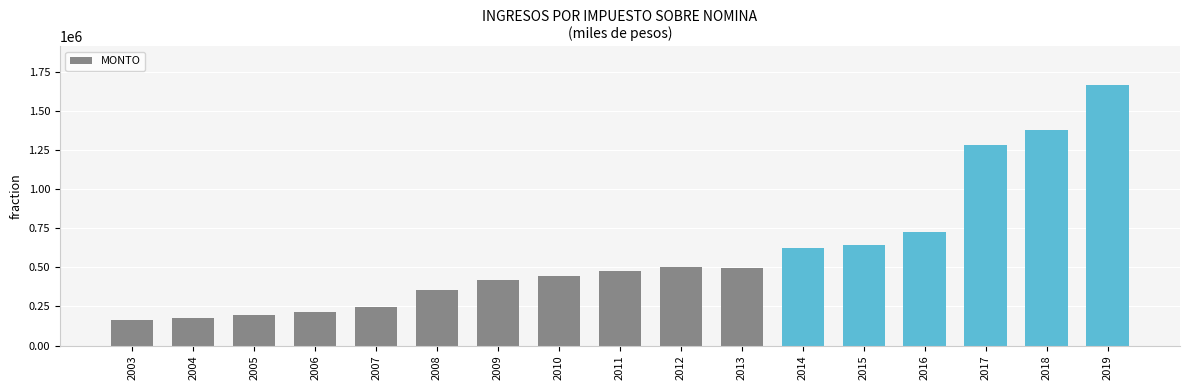

Where is the data nearest to the value 911115?

2016